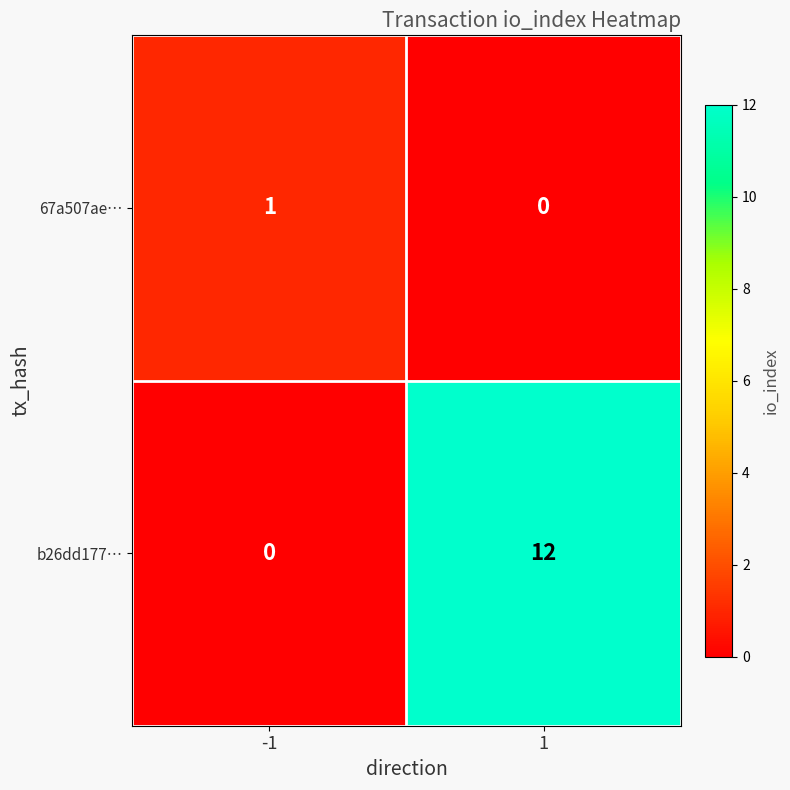

What is the average value of the b26dd177… series?

6